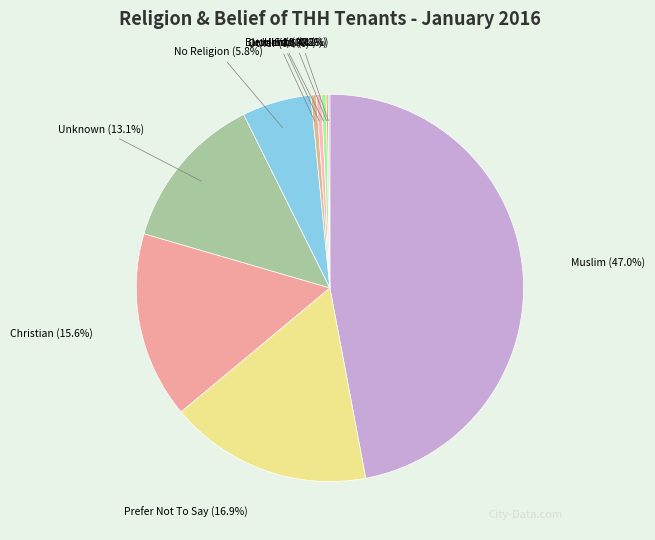

To the nearest percent, what is the average slice percentage?

10%